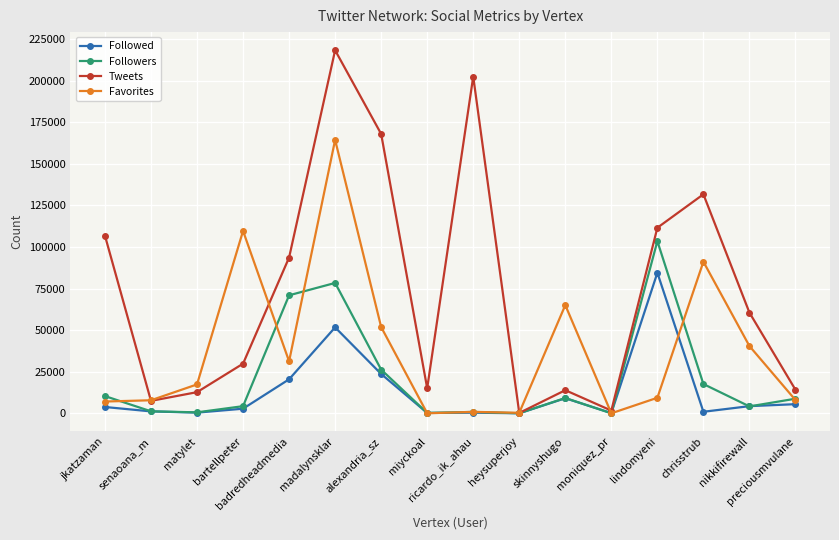

What is the maximum value for Followers?

103513